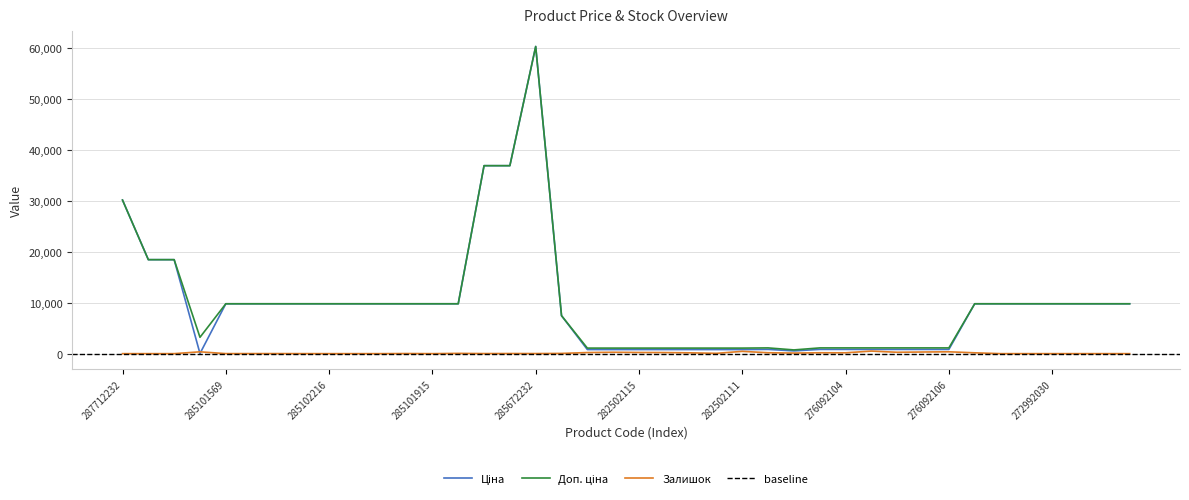

Which label corresponds to the largest value in the chart?

285672232